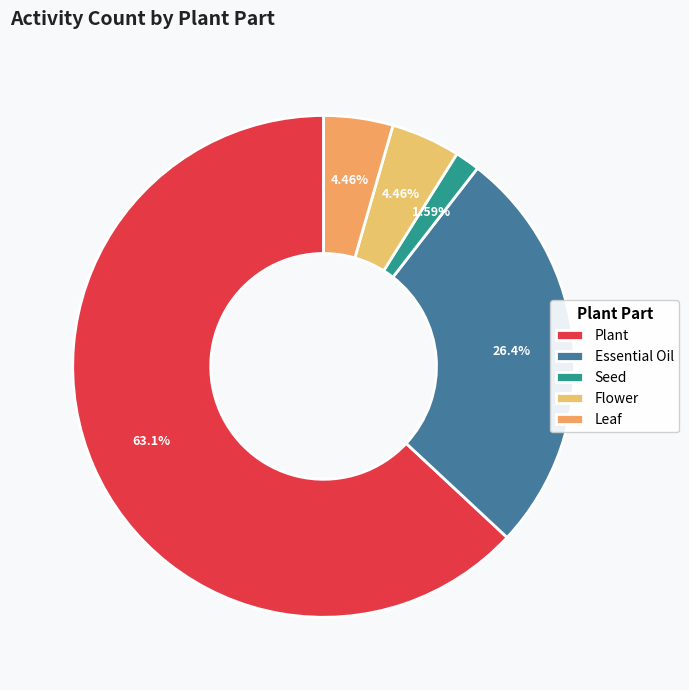

Which slice is the smallest?

Seed